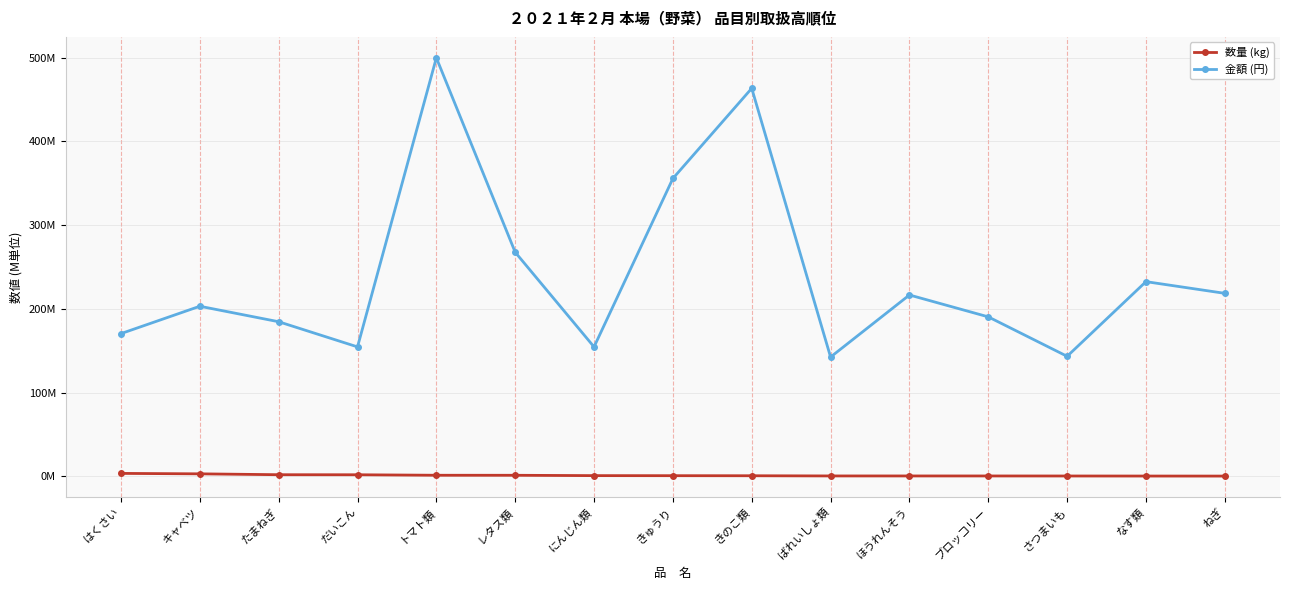

Which series changed the most between はくさい and さつまいも?

金額 (円)